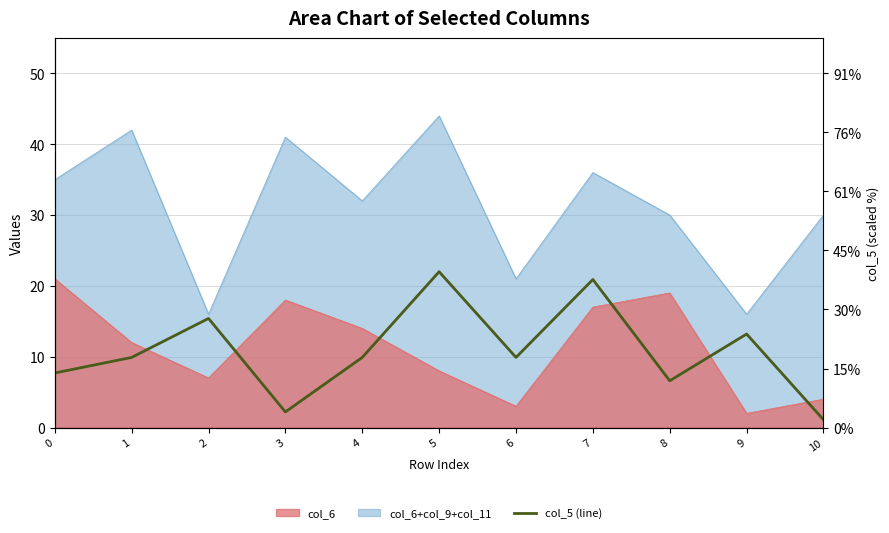

List the labels in order of value, smallest first.

10, 3, 8, 0, 1, 4, 6, 9, 2, 7, 5